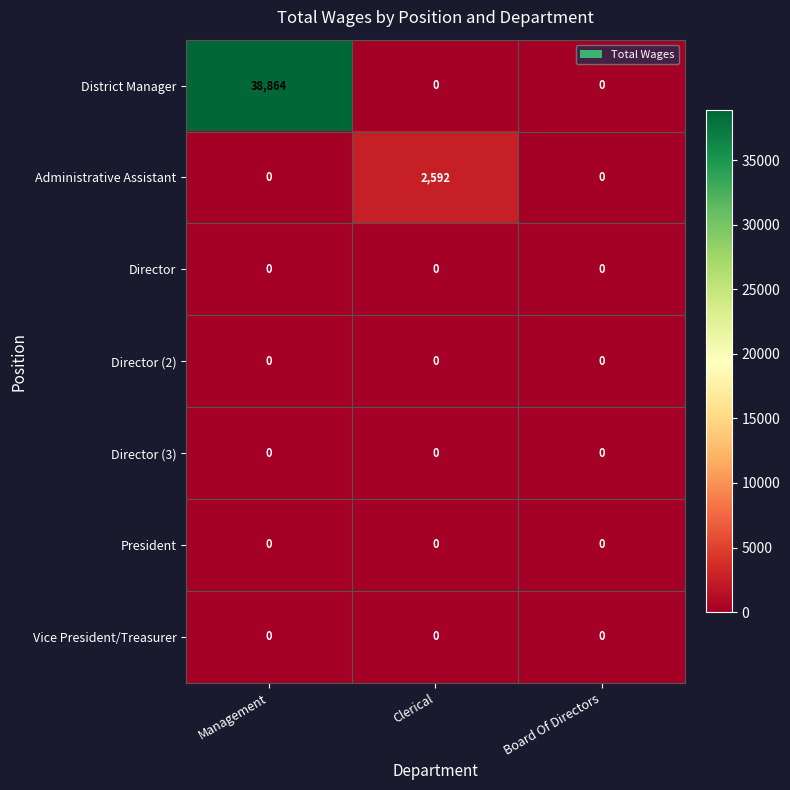

Between Management and Board Of Directors, which series saw the biggest shift?

District Manager